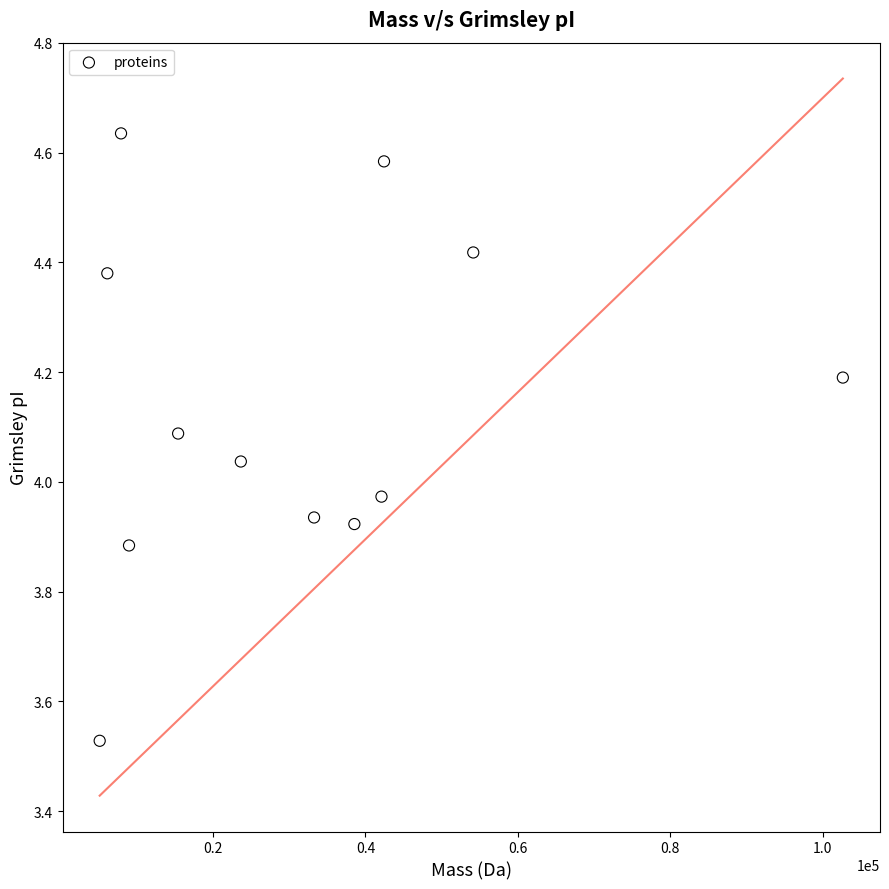

What is the range of Y values (max minus min)?

1.1